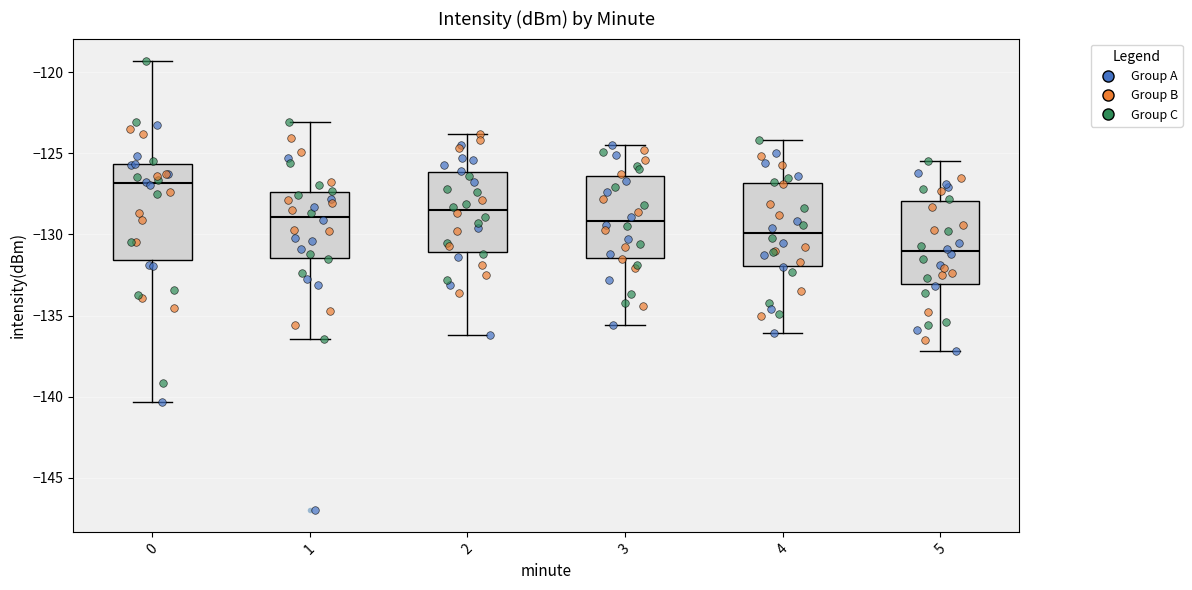

Reading left to right, transcribe this box plot: for each box, give where its median line is, the range the box spans, and where its two whiskers end, as read against the y-axis. The values are not printed on the chart, so give them approximately, as read against the axis.

0: median -127.0, box -131.5 to -125.5, whiskers -140.5 to -119.5
1: median -129.0, box -131.5 to -127.5, whiskers -136.5 to -123.0
2: median -128.5, box -131.0 to -126.0, whiskers -136.0 to -124.0
3: median -129.0, box -131.5 to -126.5, whiskers -135.5 to -124.5
4: median -130.0, box -132.0 to -127.0, whiskers -136.0 to -124.0
5: median -131.0, box -133.0 to -128.0, whiskers -137.0 to -125.5